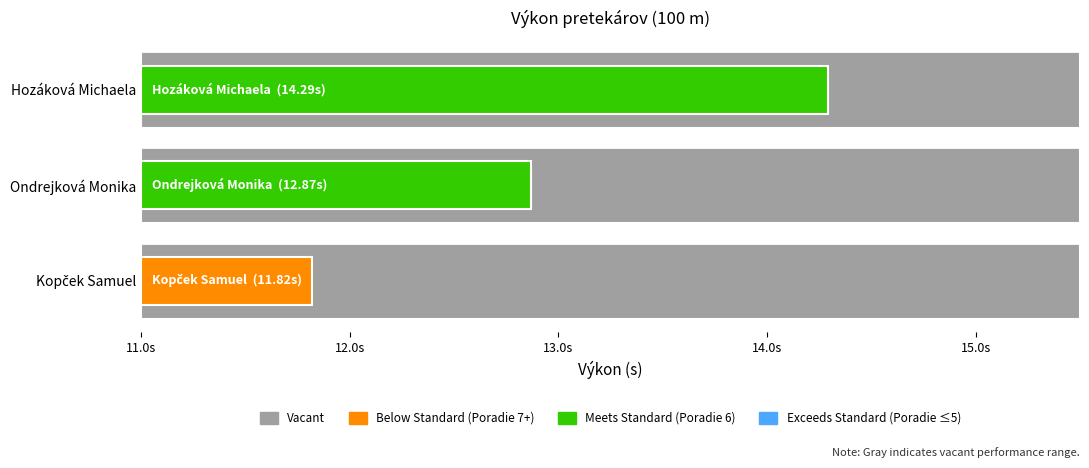

The chart shows a value of 11.8 at Kopček Samuel. True or false?

True